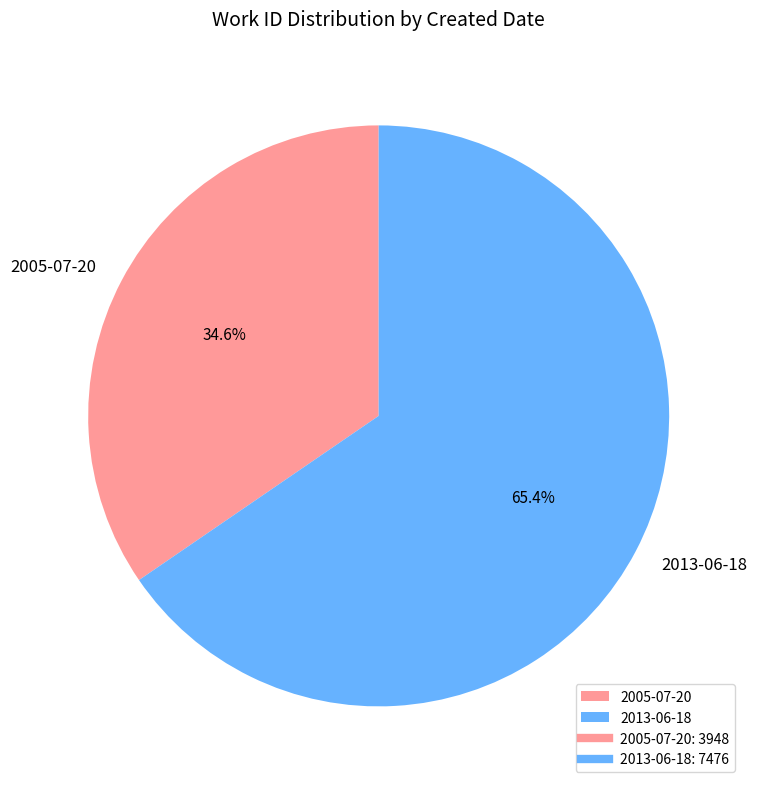

Does 2013-06-18 represent more than half of the total?

Yes